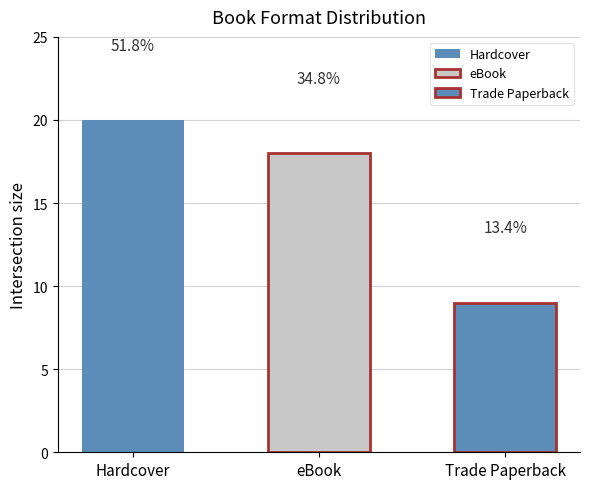

How many bars are there in total?

3